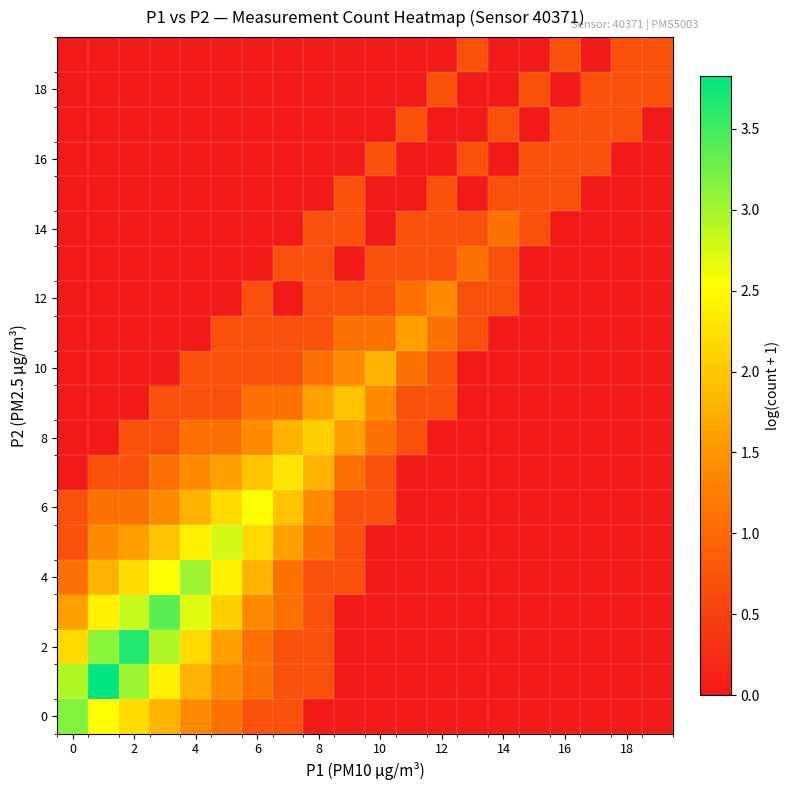

Which category has the lowest value across all series?

8